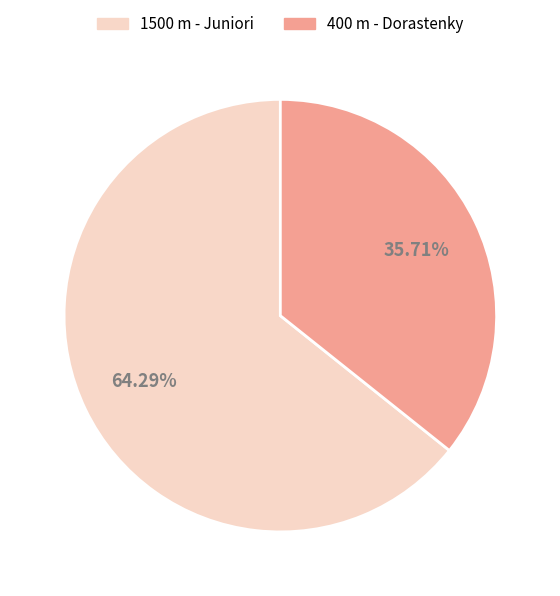

Between 1500 m - Juniori and 400 m - Dorastenky, which is larger?

1500 m - Juniori